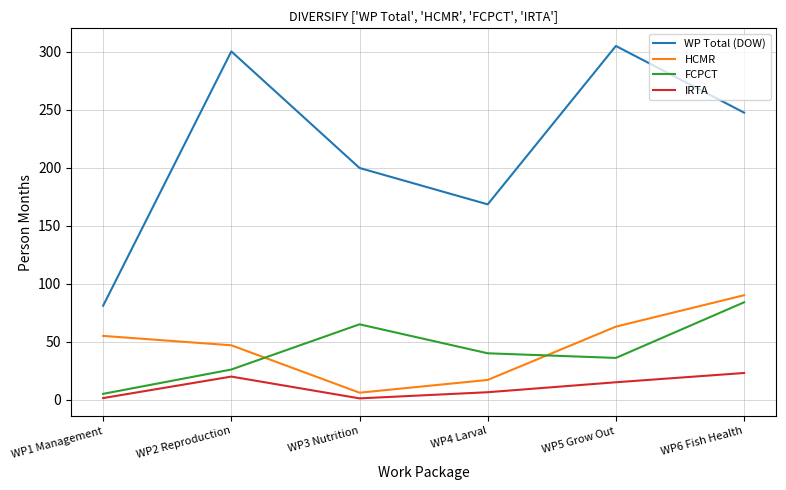

Which series has the widest spread of values?

WP Total (DOW)